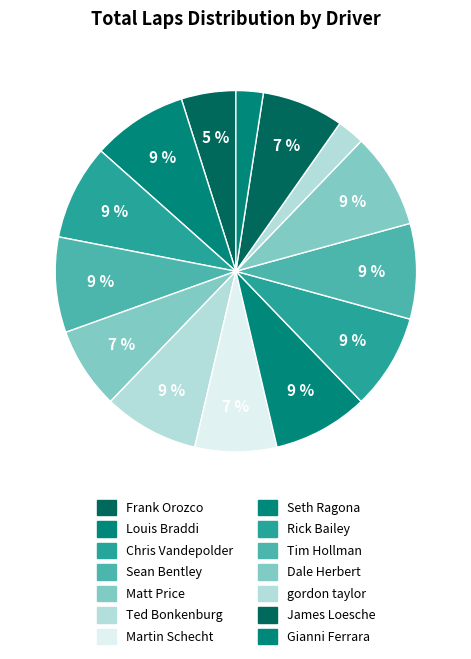

To the nearest percent, what percentage of the pie is gordon taylor?

2%